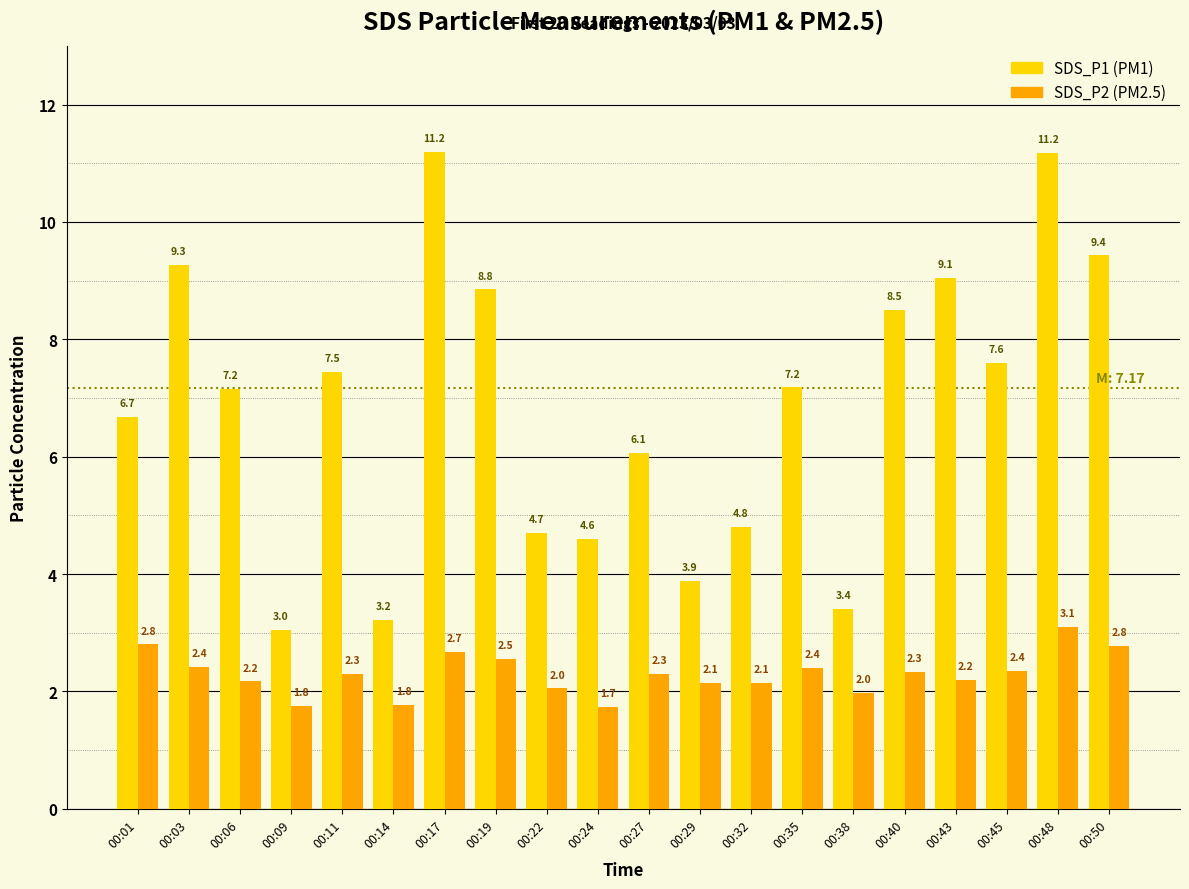

At which category is the sum across all series the highest?

00:48